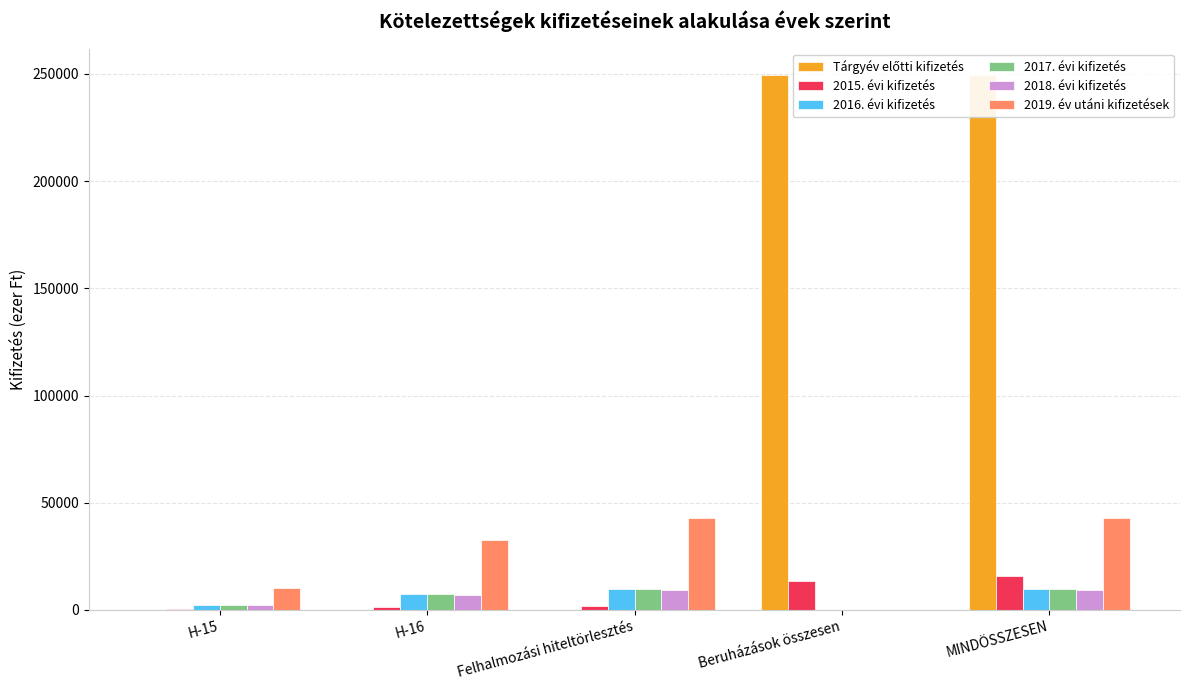

What is the spread (max minus min) of values at Beruházások összesen?

249394